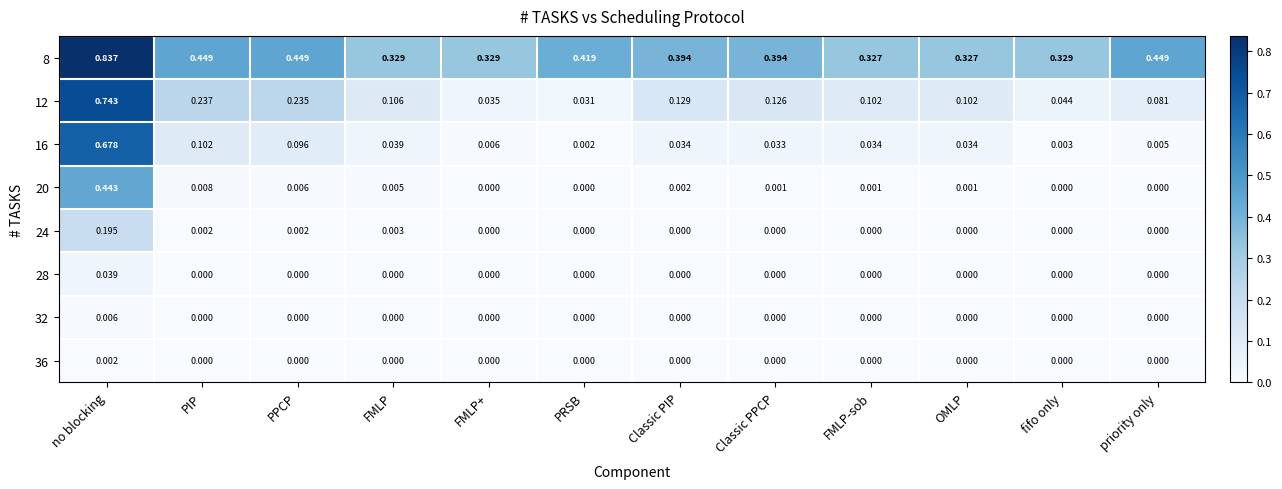

Which series has the largest total across all categories?

8